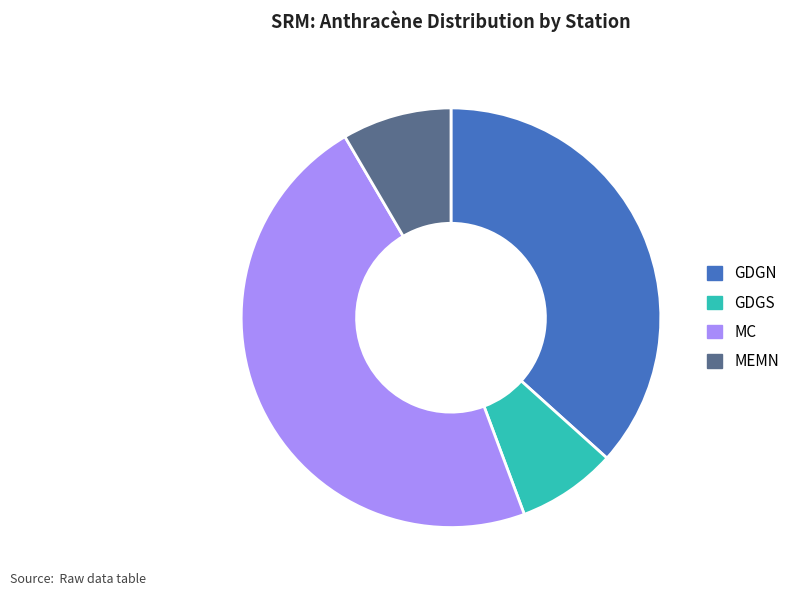

Between MC and MEMN, which is larger?

MC